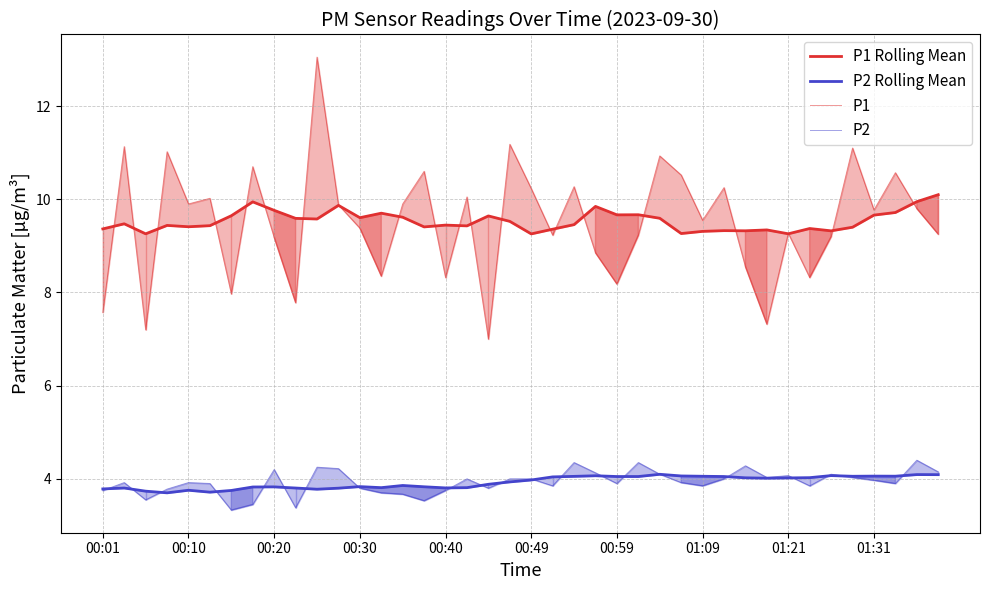

Is the value of P2 Rolling Mean at 21 greater than the value of P1 Rolling Mean at 14?

No